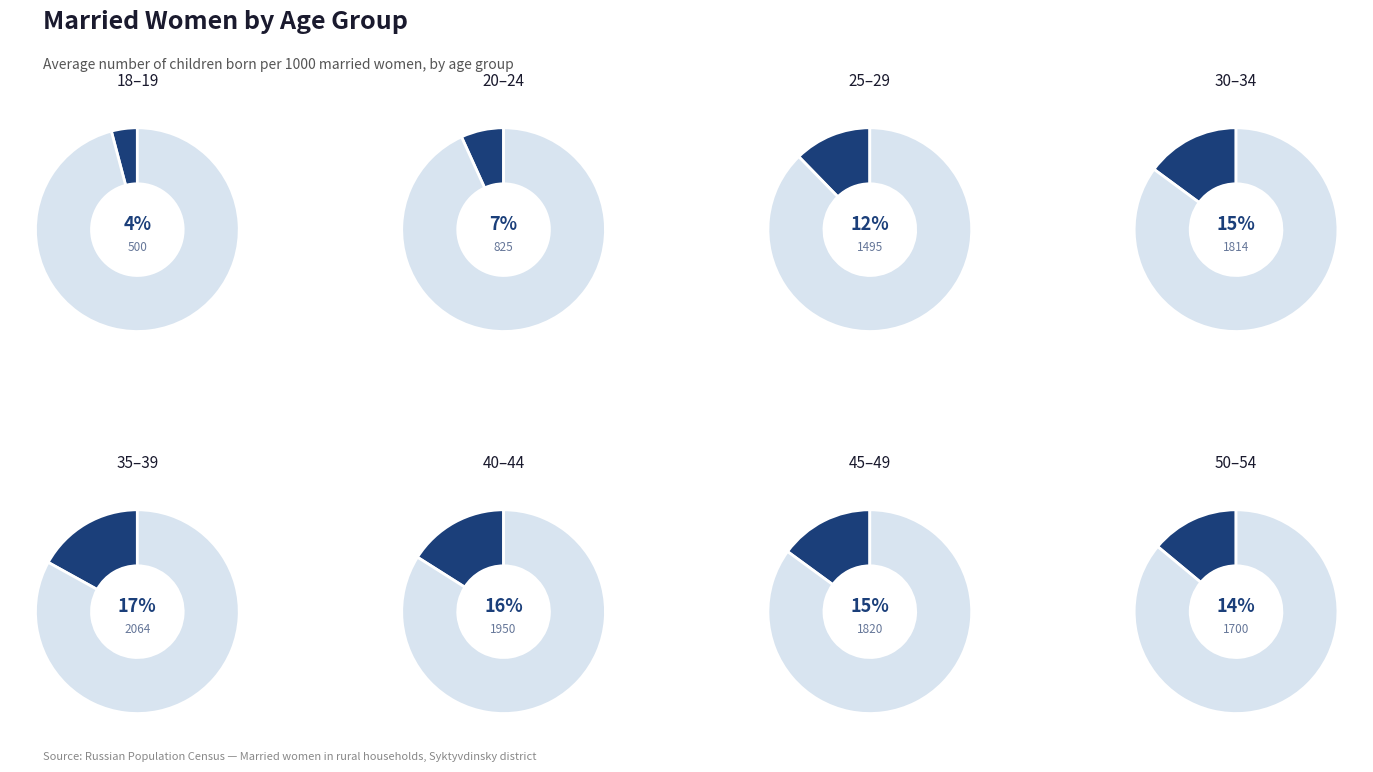

Do 30 - 34 and 18 - 19 together represent more than half of the pie?

No